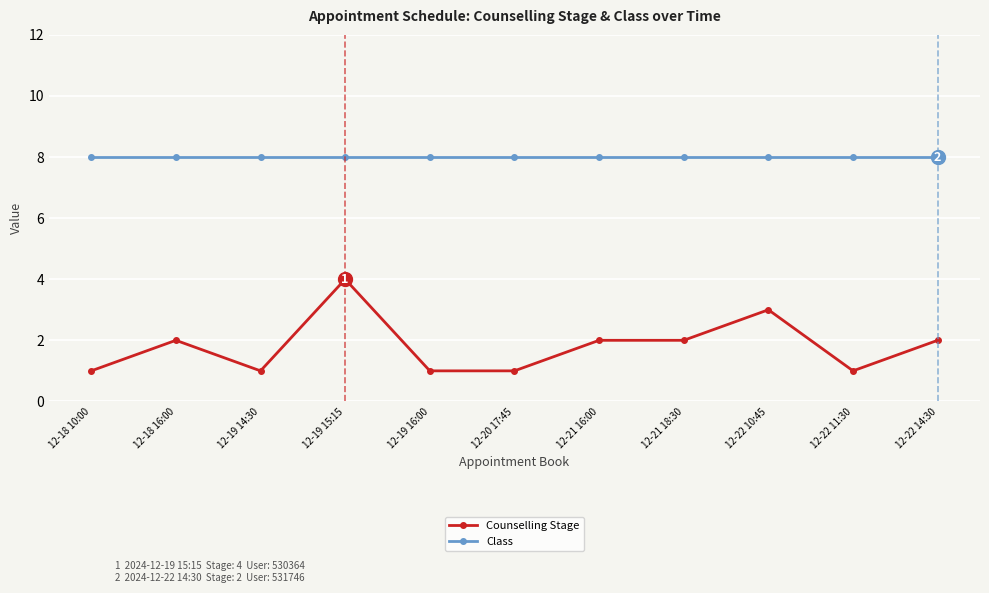

How many Counselling Stage values are between 1 and 2?

9